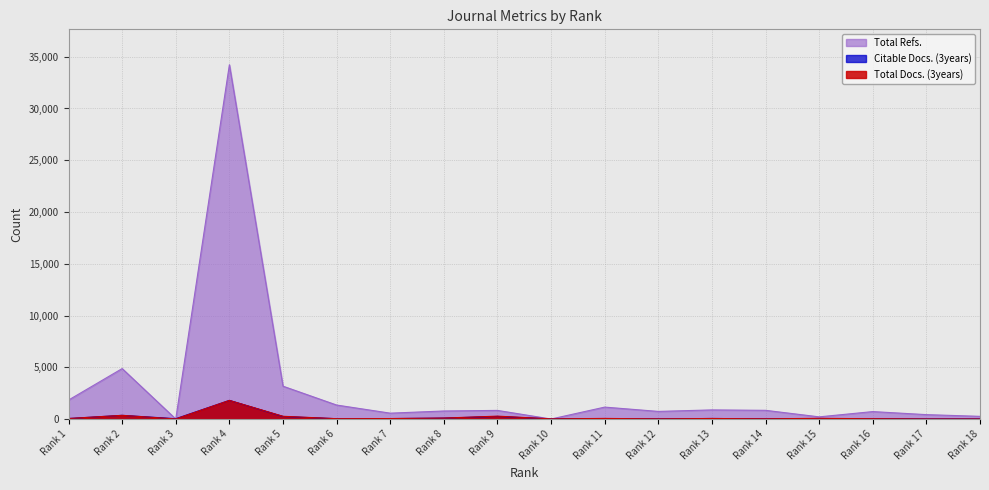

What is the difference between the maximum and second lowest values in the Total Refs. series?

34224